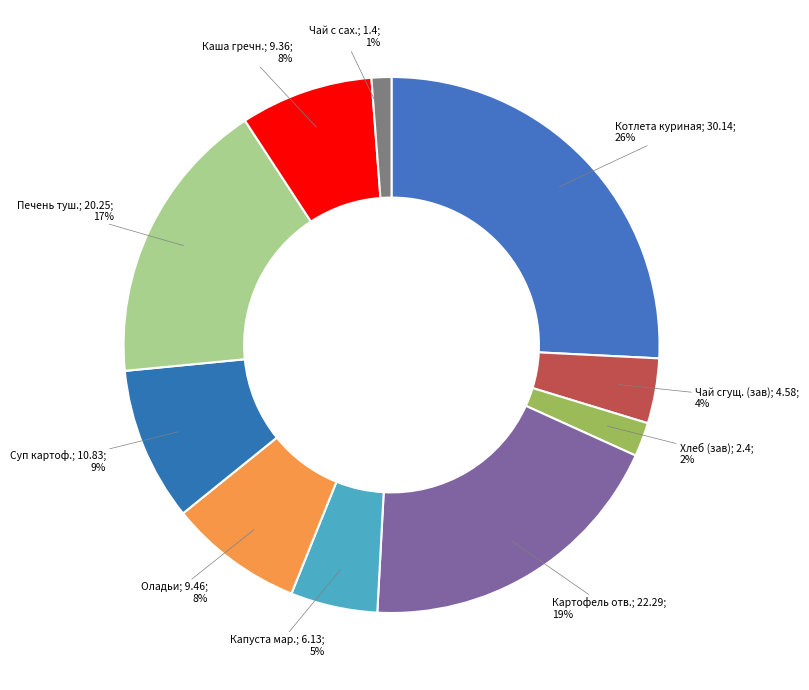

How many slices are in this pie chart?

10